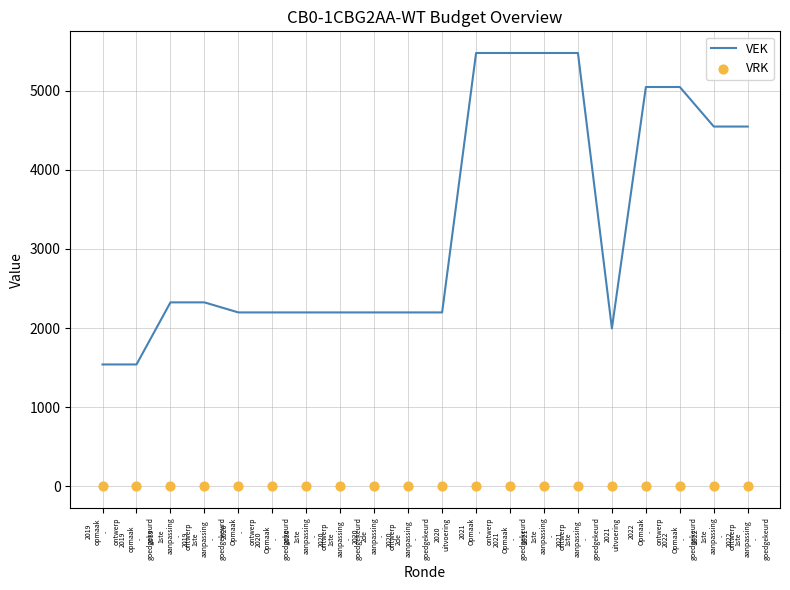

Which series contains the highest Y value?

VEK